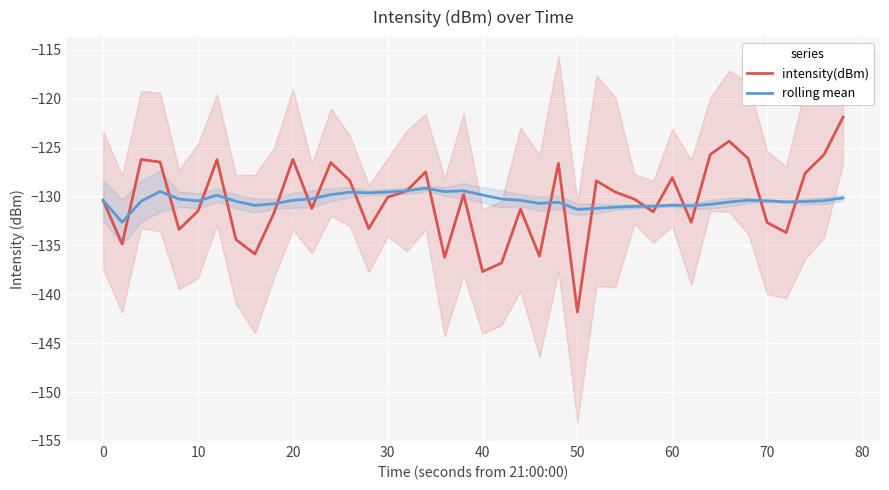

What is the highest value of the intensity(dBm) series?

-121.9